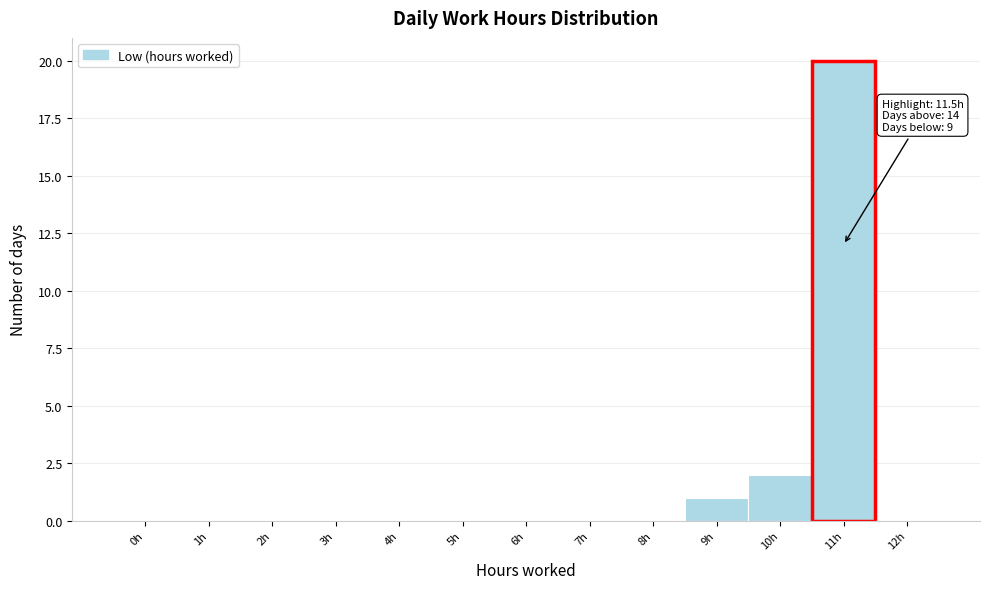

Reading left to right, list all the values displayed in this chart.

0h=0	1h=0	2h=0	3h=0	4h=0	5h=0	6h=0	7h=0	8h=0	9h=1	10h=2	11h=20	12h=0